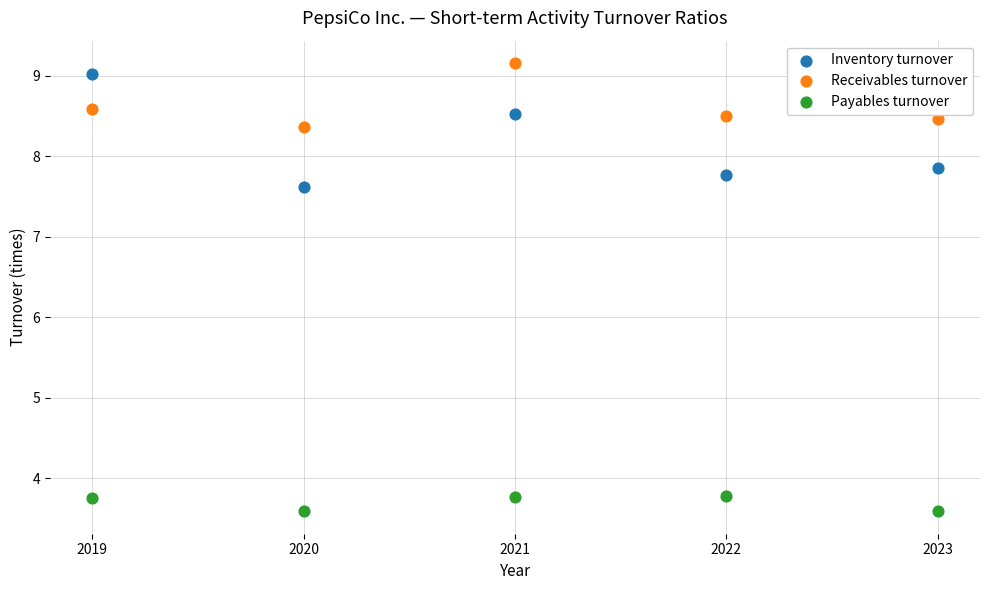

Across all data points, what is the range of X values (max minus min)?

4.0